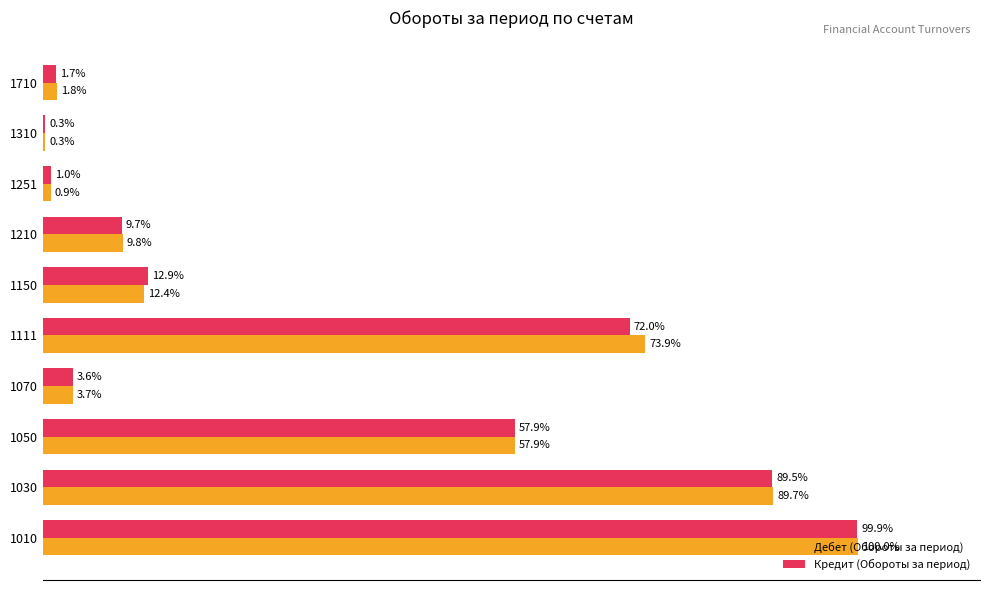

Which series has the largest total across all categories?

Дебет (Обороты за период)